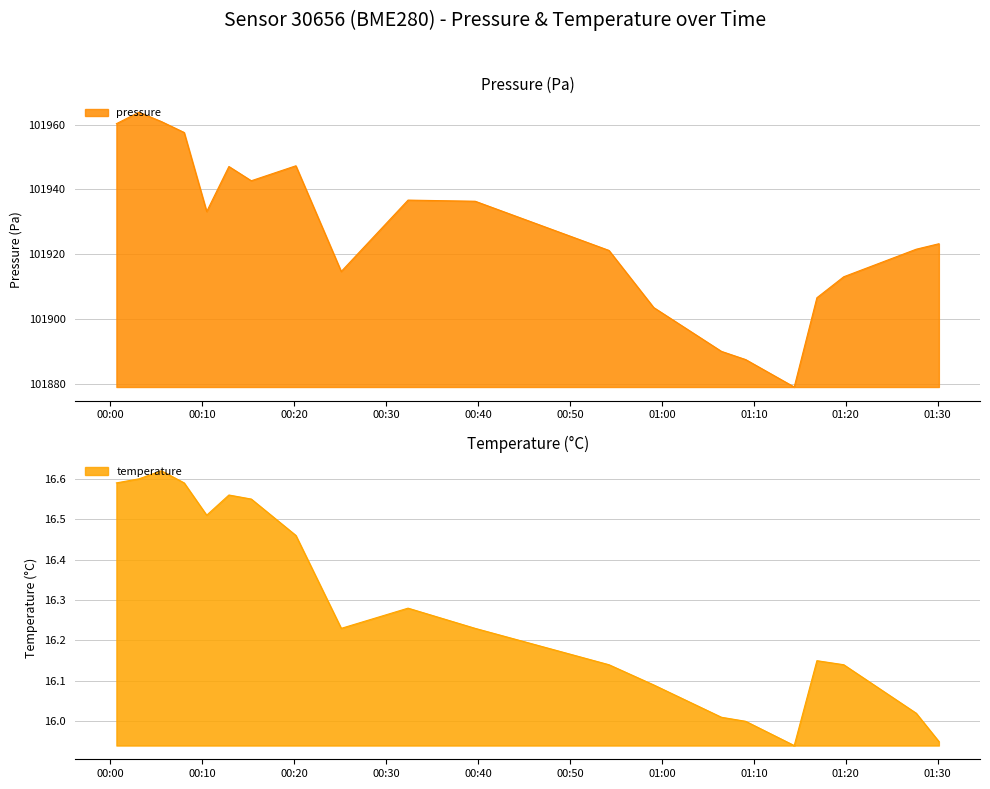

What are all the series names shown in the legend?

pressure, temperature